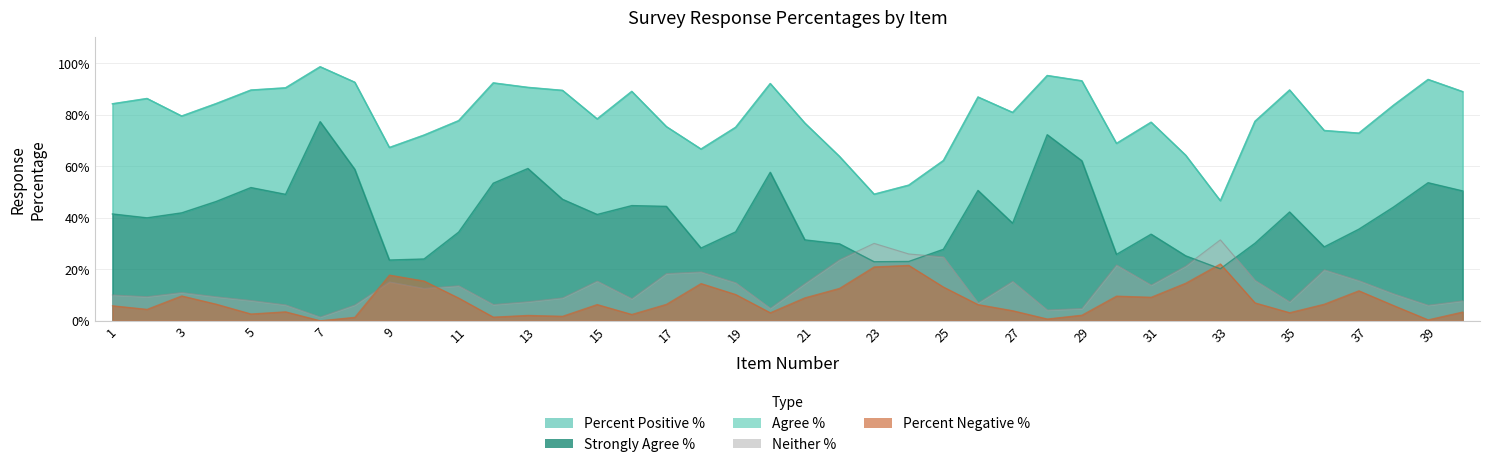

What is the value of the Percent Positive % point at the 34th from the left?

0.8